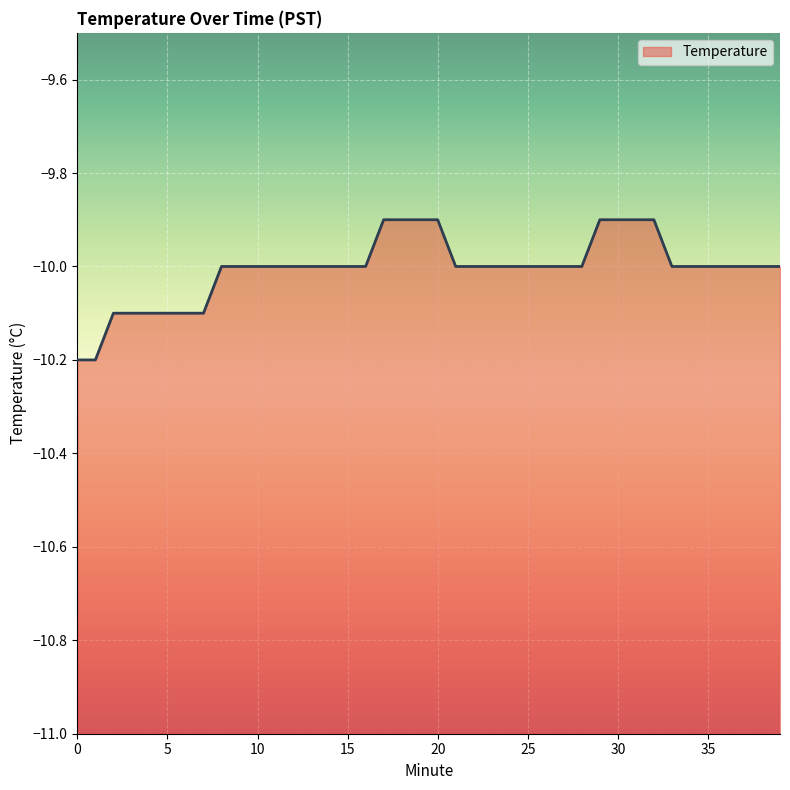

What is the difference between the second highest and second lowest values?

0.3